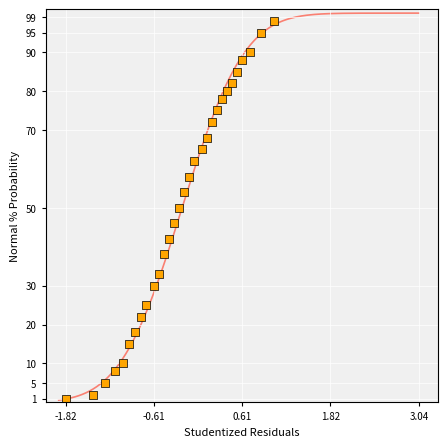

What is the range of Y values (max minus min)?

97